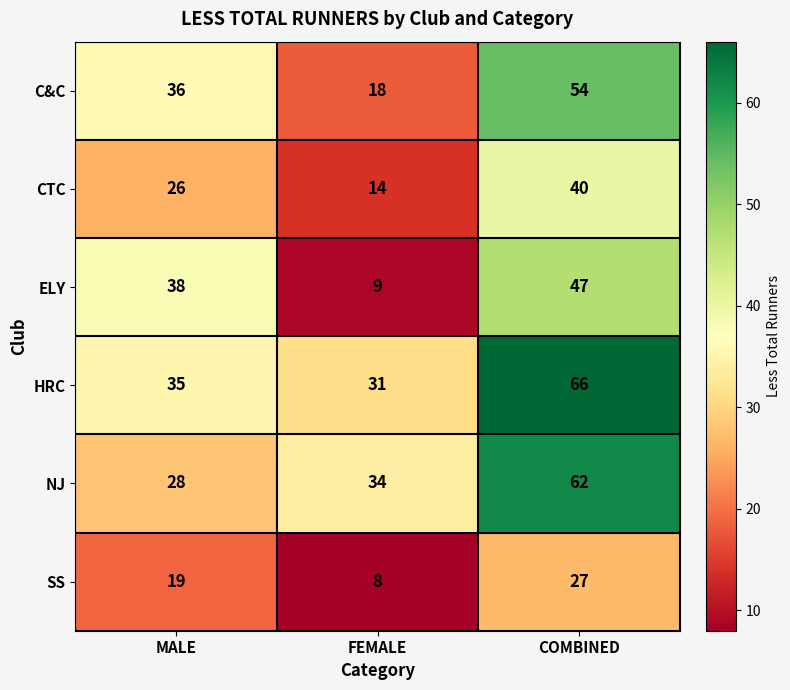

Is it true that HRC equals 41 at FEMALE?

False